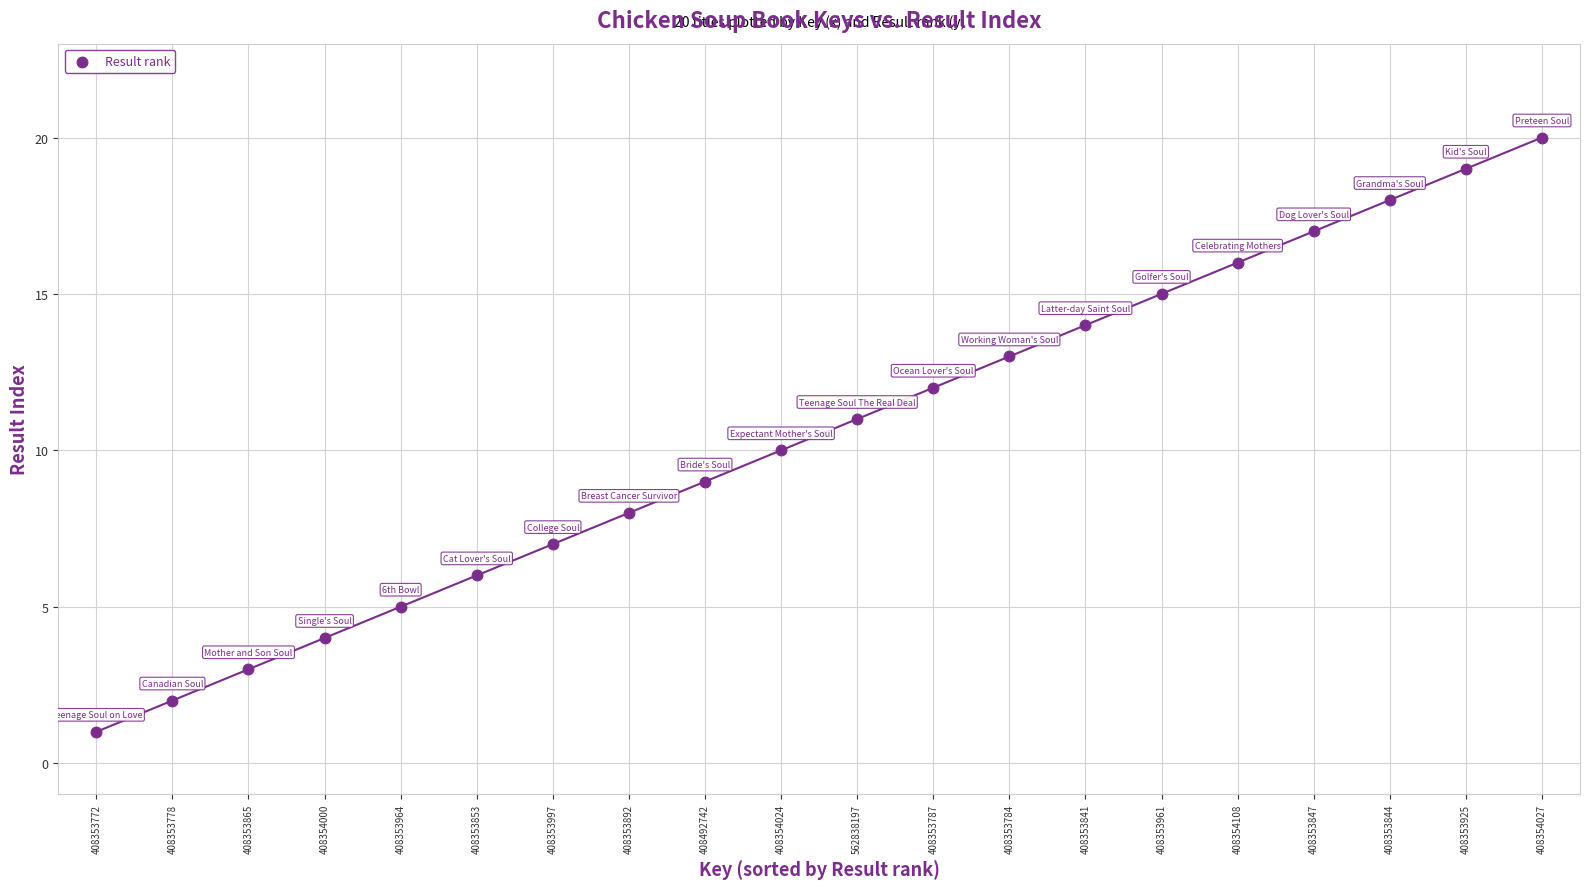

What is the range of Y values (max minus min)?

19